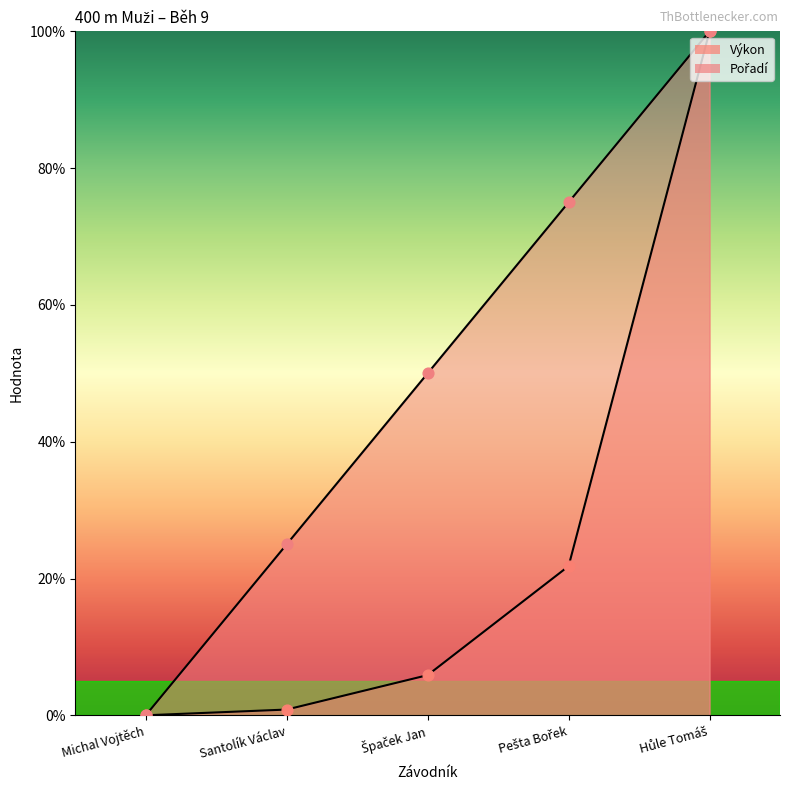

Is the value of Pořadí at Hůle Tomáš greater than the value of Výkon at Pešta Bořek?

Yes